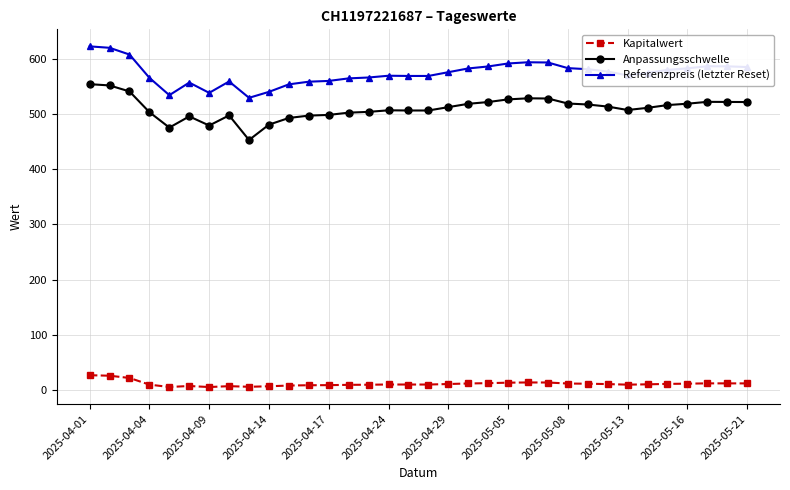

True or false: Kapitalwert has more than 2 points higher than both neighbors.

True